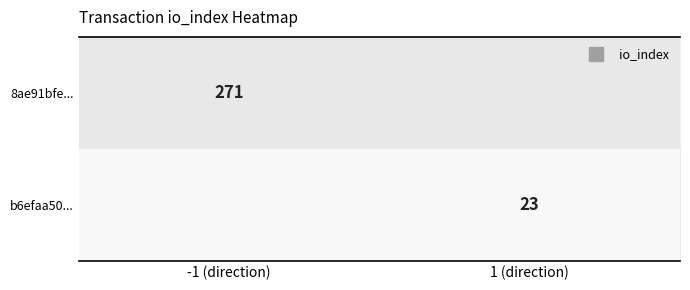

The value of b6efaa50... at -1 (direction) is -11. True or false?

False